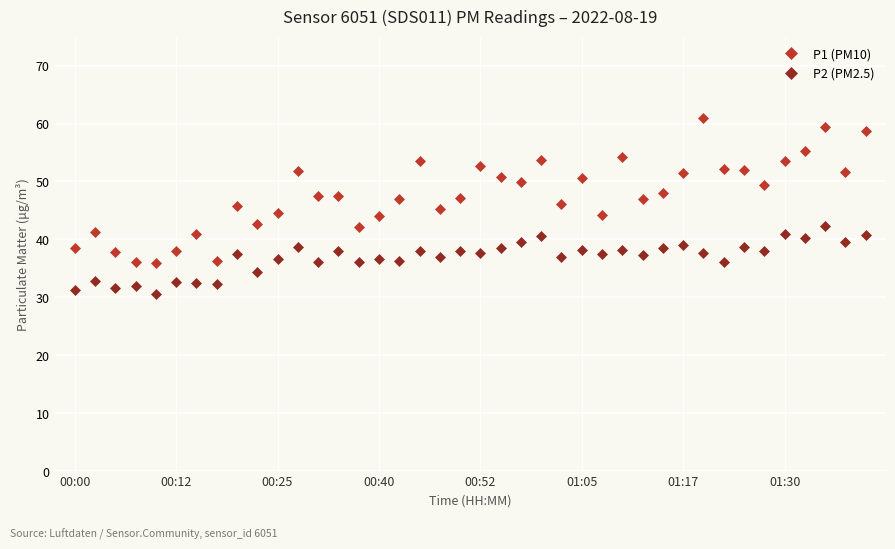

Which series has the largest total across all categories?

P1 (PM10)